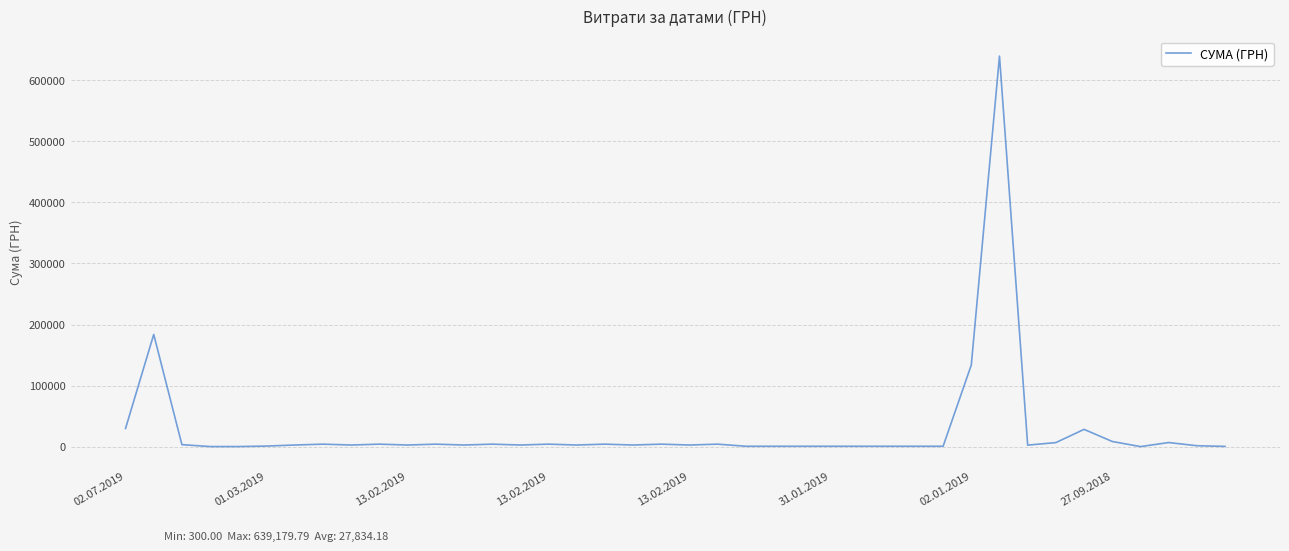

Count the number of data series in this chart.

1